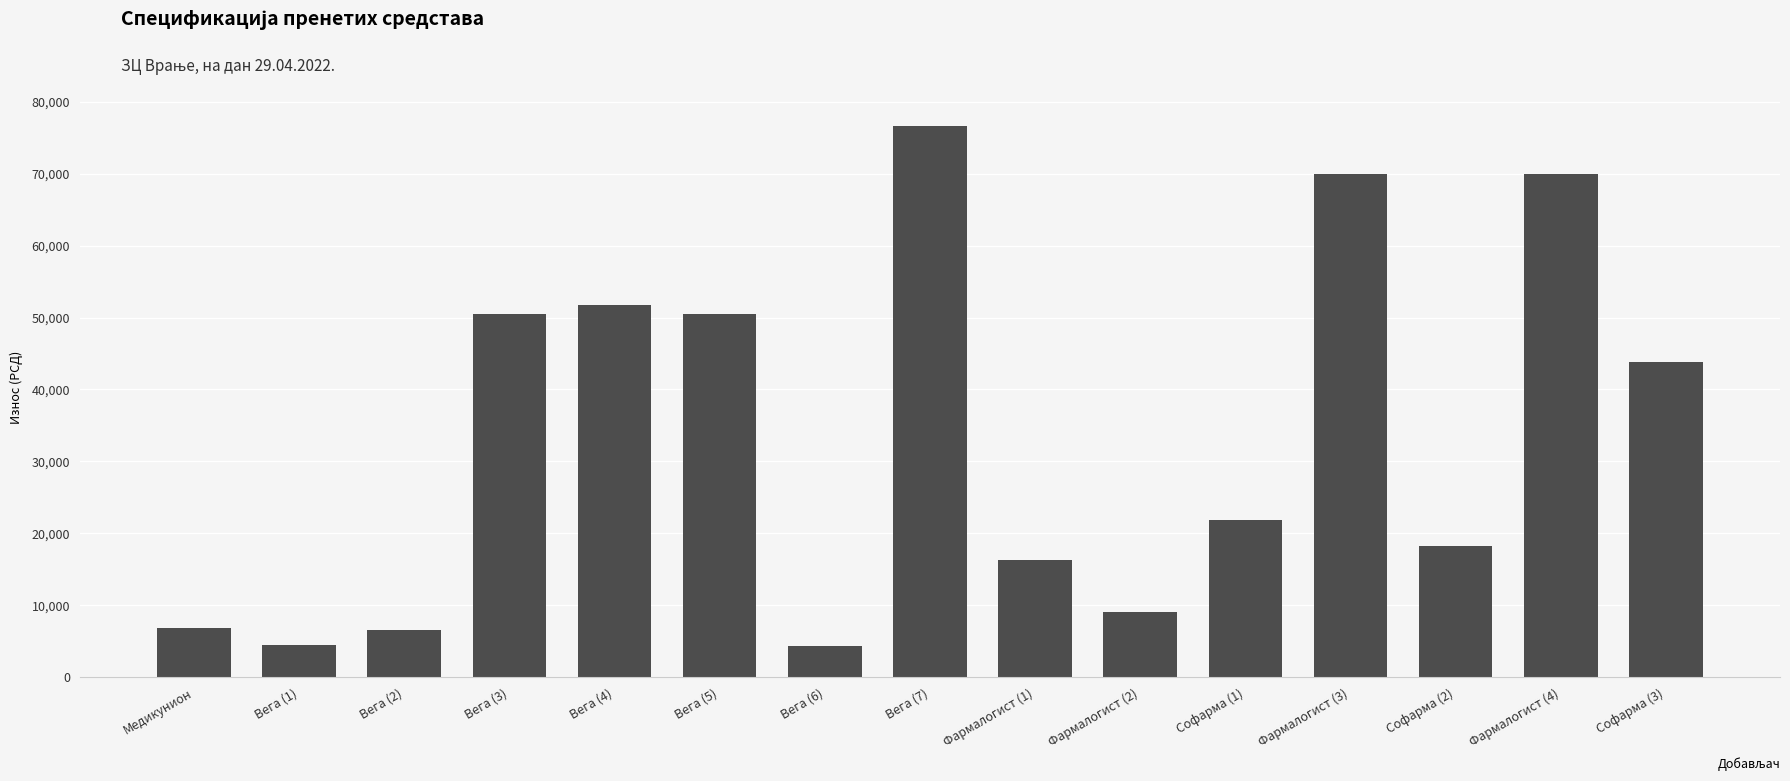

What is the smallest value displayed?

4393.0